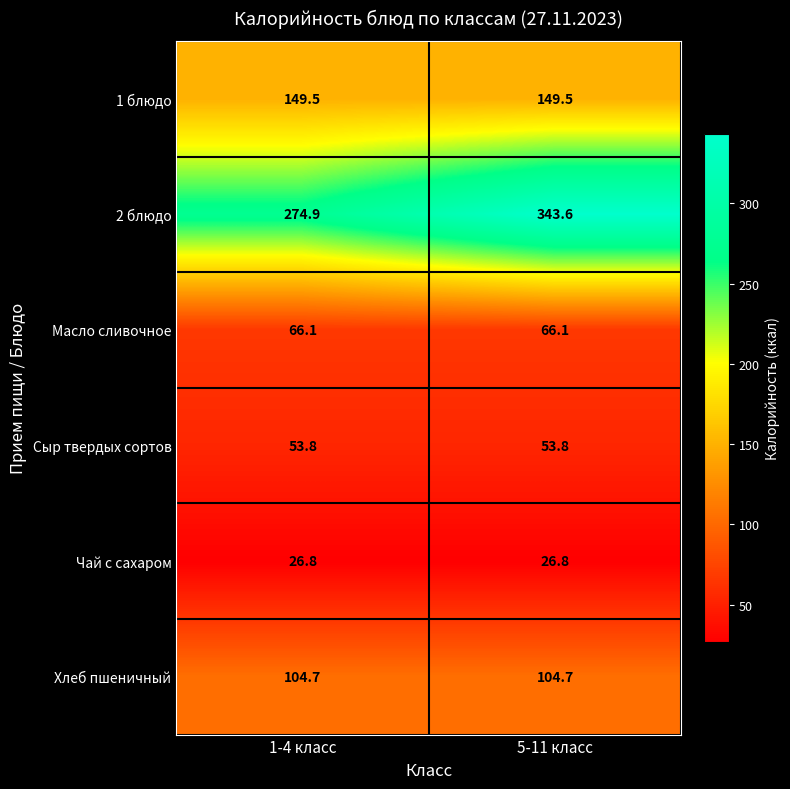

Where is 2 блюдо nearest to the value 309?

1-4 класс